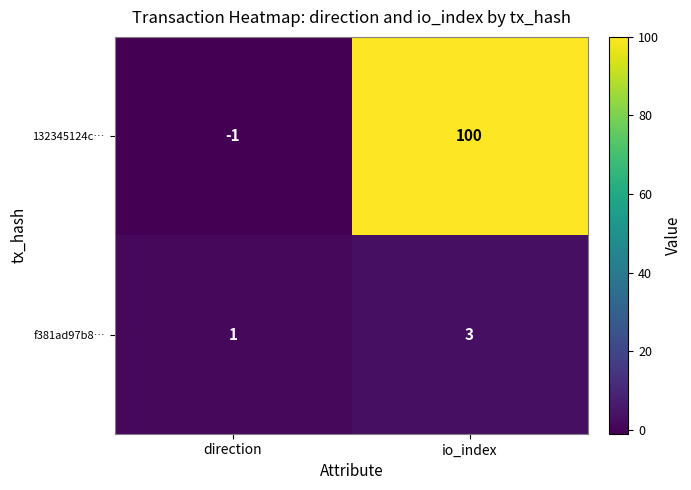

Reading right to left, transcribe all the data shown in this chart.

132345124c…: io_index=100	direction=-1
f381ad97b8…: io_index=3	direction=1